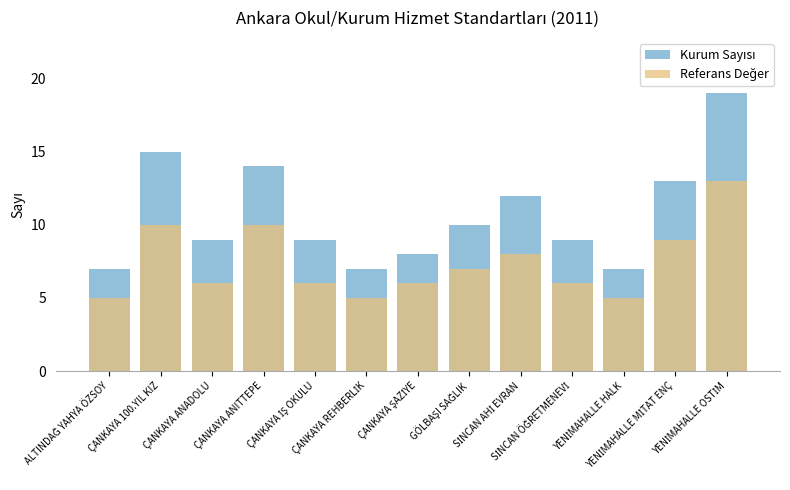

What is the smallest value displayed?

5